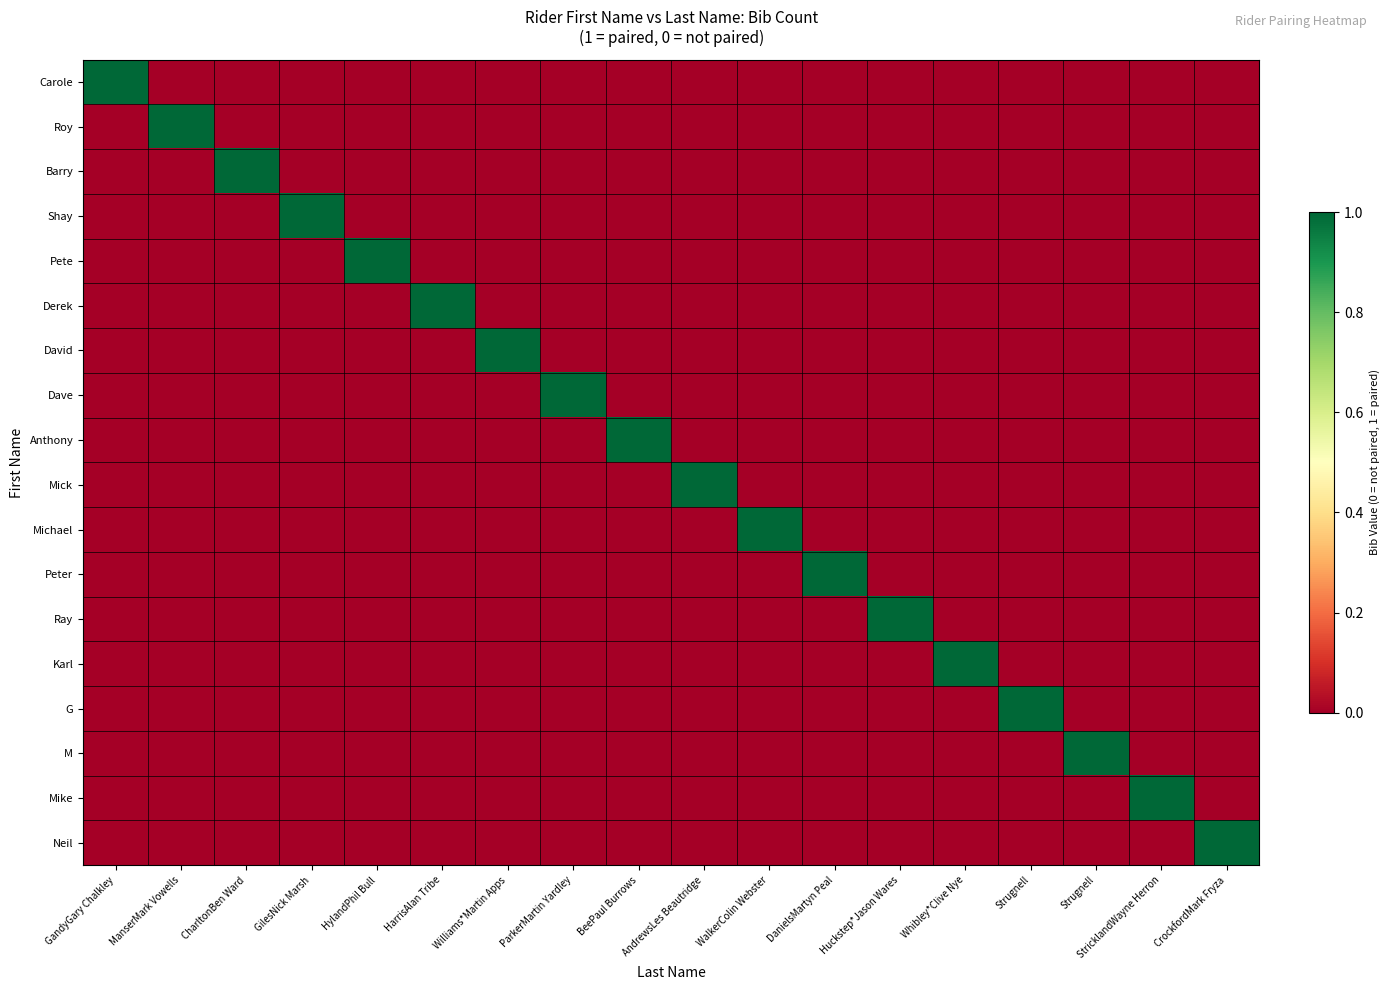

Reading left to right, transcribe all the data shown in this chart.

Carole: GandyGary Chalkley=1	ManserMark Vowells=0	CharltonBen Ward=0	GilesNick Marsh=0	HylandPhil Bull=0	HarrisAlan Tribe=0	Williams*Martin Apps=0	ParkerMartin Yardley=0	BeePaul Burrows=0	AndrewsLes Beautridge=0	WalkerColin Webster=0	DanielsMartyn Peal=0	Huckstep*Jason Wares=0	Whibley*Clive Nye=0	Strugnell=0	Strugnell=0	StricklandWayne Herron=0	CrockfordMark Fryza=0
Roy: GandyGary Chalkley=0	ManserMark Vowells=1	CharltonBen Ward=0	GilesNick Marsh=0	HylandPhil Bull=0	HarrisAlan Tribe=0	Williams*Martin Apps=0	ParkerMartin Yardley=0	BeePaul Burrows=0	AndrewsLes Beautridge=0	WalkerColin Webster=0	DanielsMartyn Peal=0	Huckstep*Jason Wares=0	Whibley*Clive Nye=0	Strugnell=0	Strugnell=0	StricklandWayne Herron=0	CrockfordMark Fryza=0
Barry: GandyGary Chalkley=0	ManserMark Vowells=0	CharltonBen Ward=1	GilesNick Marsh=0	HylandPhil Bull=0	HarrisAlan Tribe=0	Williams*Martin Apps=0	ParkerMartin Yardley=0	BeePaul Burrows=0	AndrewsLes Beautridge=0	WalkerColin Webster=0	DanielsMartyn Peal=0	Huckstep*Jason Wares=0	Whibley*Clive Nye=0	Strugnell=0	Strugnell=0	StricklandWayne Herron=0	CrockfordMark Fryza=0
Shay: GandyGary Chalkley=0	ManserMark Vowells=0	CharltonBen Ward=0	GilesNick Marsh=1	HylandPhil Bull=0	HarrisAlan Tribe=0	Williams*Martin Apps=0	ParkerMartin Yardley=0	BeePaul Burrows=0	AndrewsLes Beautridge=0	WalkerColin Webster=0	DanielsMartyn Peal=0	Huckstep*Jason Wares=0	Whibley*Clive Nye=0	Strugnell=0	Strugnell=0	StricklandWayne Herron=0	CrockfordMark Fryza=0
Pete: GandyGary Chalkley=0	ManserMark Vowells=0	CharltonBen Ward=0	GilesNick Marsh=0	HylandPhil Bull=1	HarrisAlan Tribe=0	Williams*Martin Apps=0	ParkerMartin Yardley=0	BeePaul Burrows=0	AndrewsLes Beautridge=0	WalkerColin Webster=0	DanielsMartyn Peal=0	Huckstep*Jason Wares=0	Whibley*Clive Nye=0	Strugnell=0	Strugnell=0	StricklandWayne Herron=0	CrockfordMark Fryza=0
Derek: GandyGary Chalkley=0	ManserMark Vowells=0	CharltonBen Ward=0	GilesNick Marsh=0	HylandPhil Bull=0	HarrisAlan Tribe=1	Williams*Martin Apps=0	ParkerMartin Yardley=0	BeePaul Burrows=0	AndrewsLes Beautridge=0	WalkerColin Webster=0	DanielsMartyn Peal=0	Huckstep*Jason Wares=0	Whibley*Clive Nye=0	Strugnell=0	Strugnell=0	StricklandWayne Herron=0	CrockfordMark Fryza=0
David: GandyGary Chalkley=0	ManserMark Vowells=0	CharltonBen Ward=0	GilesNick Marsh=0	HylandPhil Bull=0	HarrisAlan Tribe=0	Williams*Martin Apps=1	ParkerMartin Yardley=0	BeePaul Burrows=0	AndrewsLes Beautridge=0	WalkerColin Webster=0	DanielsMartyn Peal=0	Huckstep*Jason Wares=0	Whibley*Clive Nye=0	Strugnell=0	Strugnell=0	StricklandWayne Herron=0	CrockfordMark Fryza=0
Dave: GandyGary Chalkley=0	ManserMark Vowells=0	CharltonBen Ward=0	GilesNick Marsh=0	HylandPhil Bull=0	HarrisAlan Tribe=0	Williams*Martin Apps=0	ParkerMartin Yardley=1	BeePaul Burrows=0	AndrewsLes Beautridge=0	WalkerColin Webster=0	DanielsMartyn Peal=0	Huckstep*Jason Wares=0	Whibley*Clive Nye=0	Strugnell=0	Strugnell=0	StricklandWayne Herron=0	CrockfordMark Fryza=0
Anthony: GandyGary Chalkley=0	ManserMark Vowells=0	CharltonBen Ward=0	GilesNick Marsh=0	HylandPhil Bull=0	HarrisAlan Tribe=0	Williams*Martin Apps=0	ParkerMartin Yardley=0	BeePaul Burrows=1	AndrewsLes Beautridge=0	WalkerColin Webster=0	DanielsMartyn Peal=0	Huckstep*Jason Wares=0	Whibley*Clive Nye=0	Strugnell=0	Strugnell=0	StricklandWayne Herron=0	CrockfordMark Fryza=0
Mick: GandyGary Chalkley=0	ManserMark Vowells=0	CharltonBen Ward=0	GilesNick Marsh=0	HylandPhil Bull=0	HarrisAlan Tribe=0	Williams*Martin Apps=0	ParkerMartin Yardley=0	BeePaul Burrows=0	AndrewsLes Beautridge=1	WalkerColin Webster=0	DanielsMartyn Peal=0	Huckstep*Jason Wares=0	Whibley*Clive Nye=0	Strugnell=0	Strugnell=0	StricklandWayne Herron=0	CrockfordMark Fryza=0
Michael: GandyGary Chalkley=0	ManserMark Vowells=0	CharltonBen Ward=0	GilesNick Marsh=0	HylandPhil Bull=0	HarrisAlan Tribe=0	Williams*Martin Apps=0	ParkerMartin Yardley=0	BeePaul Burrows=0	AndrewsLes Beautridge=0	WalkerColin Webster=1	DanielsMartyn Peal=0	Huckstep*Jason Wares=0	Whibley*Clive Nye=0	Strugnell=0	Strugnell=0	StricklandWayne Herron=0	CrockfordMark Fryza=0
Peter: GandyGary Chalkley=0	ManserMark Vowells=0	CharltonBen Ward=0	GilesNick Marsh=0	HylandPhil Bull=0	HarrisAlan Tribe=0	Williams*Martin Apps=0	ParkerMartin Yardley=0	BeePaul Burrows=0	AndrewsLes Beautridge=0	WalkerColin Webster=0	DanielsMartyn Peal=1	Huckstep*Jason Wares=0	Whibley*Clive Nye=0	Strugnell=0	Strugnell=0	StricklandWayne Herron=0	CrockfordMark Fryza=0
Ray: GandyGary Chalkley=0	ManserMark Vowells=0	CharltonBen Ward=0	GilesNick Marsh=0	HylandPhil Bull=0	HarrisAlan Tribe=0	Williams*Martin Apps=0	ParkerMartin Yardley=0	BeePaul Burrows=0	AndrewsLes Beautridge=0	WalkerColin Webster=0	DanielsMartyn Peal=0	Huckstep*Jason Wares=1	Whibley*Clive Nye=0	Strugnell=0	Strugnell=0	StricklandWayne Herron=0	CrockfordMark Fryza=0
Karl: GandyGary Chalkley=0	ManserMark Vowells=0	CharltonBen Ward=0	GilesNick Marsh=0	HylandPhil Bull=0	HarrisAlan Tribe=0	Williams*Martin Apps=0	ParkerMartin Yardley=0	BeePaul Burrows=0	AndrewsLes Beautridge=0	WalkerColin Webster=0	DanielsMartyn Peal=0	Huckstep*Jason Wares=0	Whibley*Clive Nye=1	Strugnell=0	Strugnell=0	StricklandWayne Herron=0	CrockfordMark Fryza=0
G: GandyGary Chalkley=0	ManserMark Vowells=0	CharltonBen Ward=0	GilesNick Marsh=0	HylandPhil Bull=0	HarrisAlan Tribe=0	Williams*Martin Apps=0	ParkerMartin Yardley=0	BeePaul Burrows=0	AndrewsLes Beautridge=0	WalkerColin Webster=0	DanielsMartyn Peal=0	Huckstep*Jason Wares=0	Whibley*Clive Nye=0	Strugnell=1	Strugnell=0	StricklandWayne Herron=0	CrockfordMark Fryza=0
M: GandyGary Chalkley=0	ManserMark Vowells=0	CharltonBen Ward=0	GilesNick Marsh=0	HylandPhil Bull=0	HarrisAlan Tribe=0	Williams*Martin Apps=0	ParkerMartin Yardley=0	BeePaul Burrows=0	AndrewsLes Beautridge=0	WalkerColin Webster=0	DanielsMartyn Peal=0	Huckstep*Jason Wares=0	Whibley*Clive Nye=0	Strugnell=0	Strugnell=1	StricklandWayne Herron=0	CrockfordMark Fryza=0
Mike: GandyGary Chalkley=0	ManserMark Vowells=0	CharltonBen Ward=0	GilesNick Marsh=0	HylandPhil Bull=0	HarrisAlan Tribe=0	Williams*Martin Apps=0	ParkerMartin Yardley=0	BeePaul Burrows=0	AndrewsLes Beautridge=0	WalkerColin Webster=0	DanielsMartyn Peal=0	Huckstep*Jason Wares=0	Whibley*Clive Nye=0	Strugnell=0	Strugnell=0	StricklandWayne Herron=1	CrockfordMark Fryza=0
Neil: GandyGary Chalkley=0	ManserMark Vowells=0	CharltonBen Ward=0	GilesNick Marsh=0	HylandPhil Bull=0	HarrisAlan Tribe=0	Williams*Martin Apps=0	ParkerMartin Yardley=0	BeePaul Burrows=0	AndrewsLes Beautridge=0	WalkerColin Webster=0	DanielsMartyn Peal=0	Huckstep*Jason Wares=0	Whibley*Clive Nye=0	Strugnell=0	Strugnell=0	StricklandWayne Herron=0	CrockfordMark Fryza=1